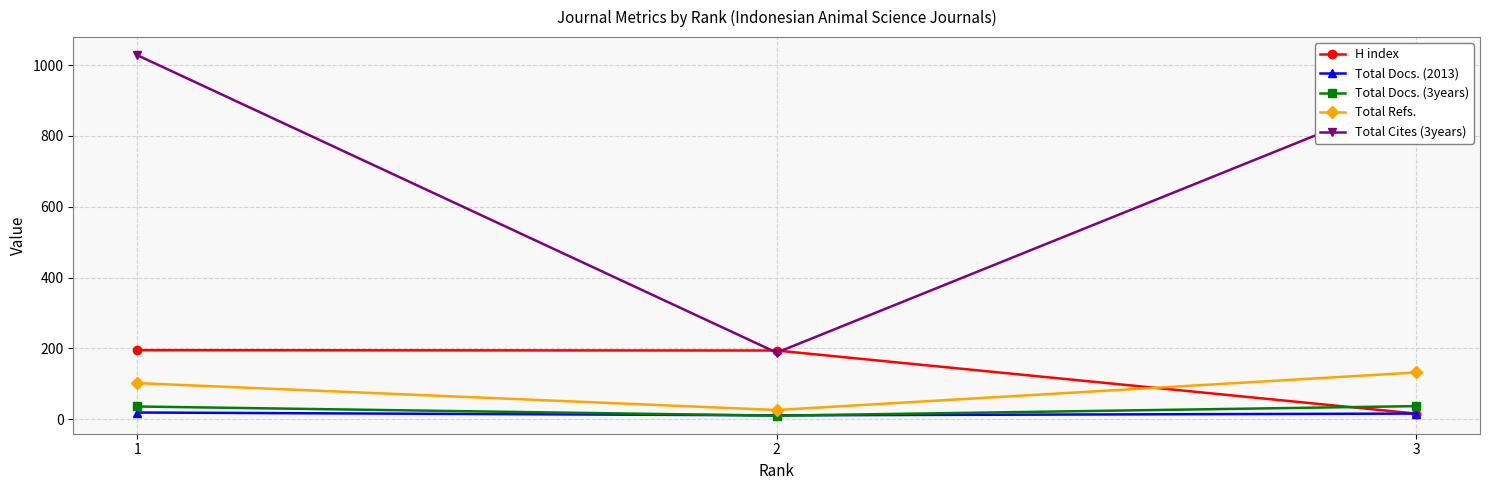

What value does the Total Refs. series have at 2, to the nearest 50?

50